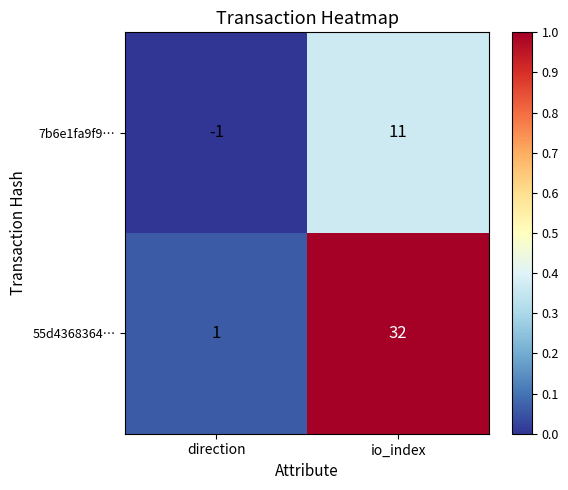

What is the total value across all series at direction?

0